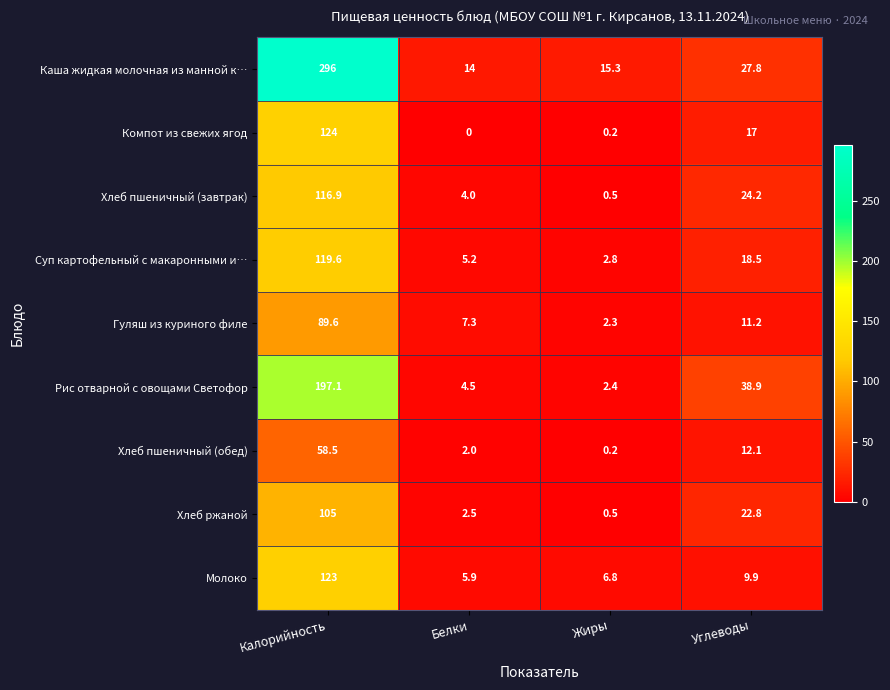

What value does the Молоко series have at Углеводы?

9.9